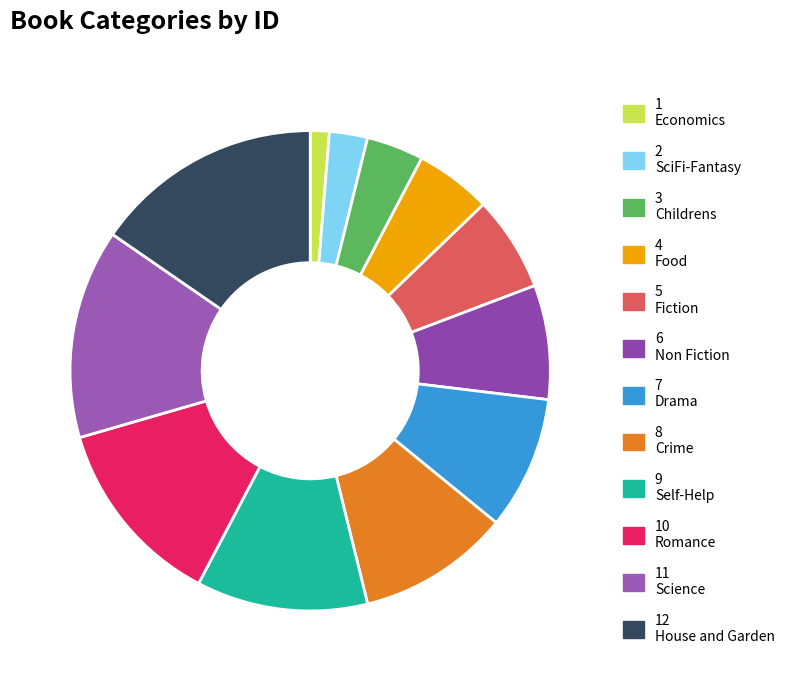

How many slices are in this pie chart?

12